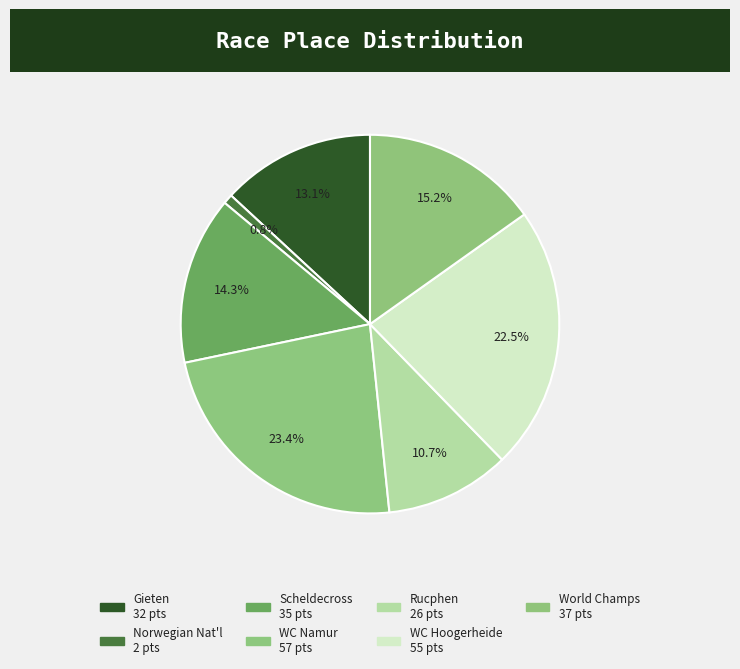

Count the number of slices in the pie.

7